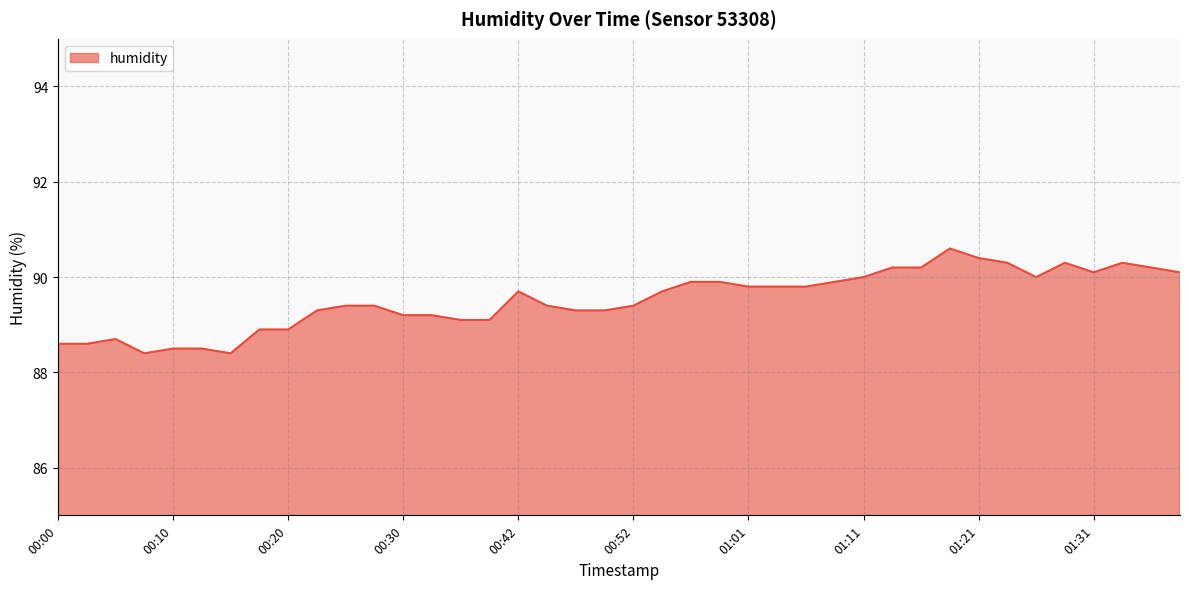

What is the smallest value displayed?

88.4